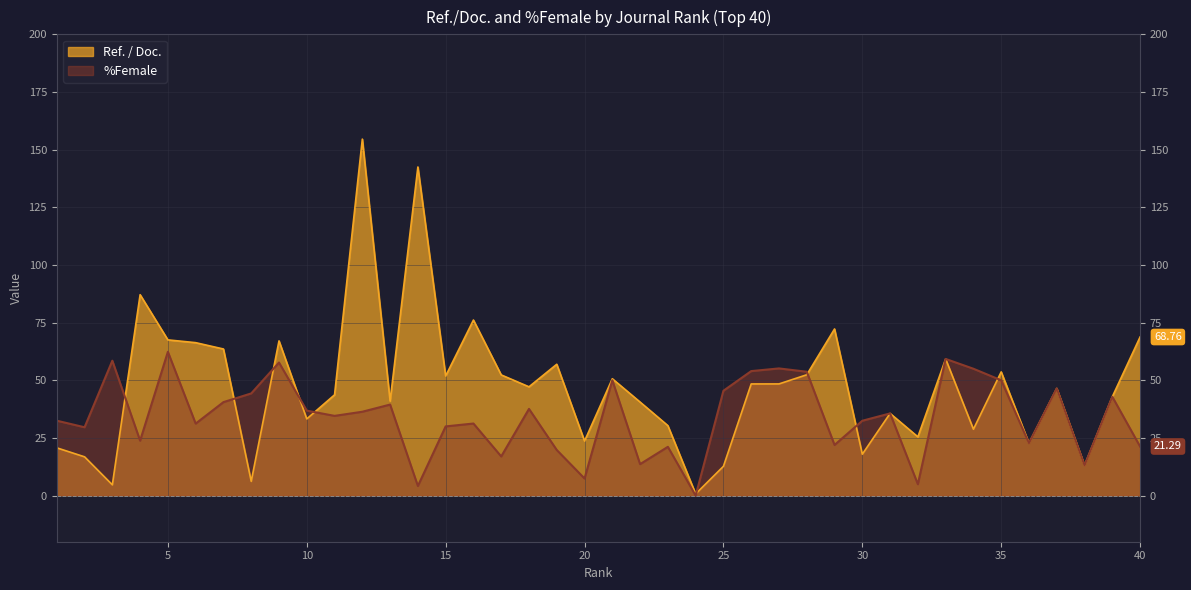

List the series in order of their overall mean, highest first.

Ref. / Doc., %Female